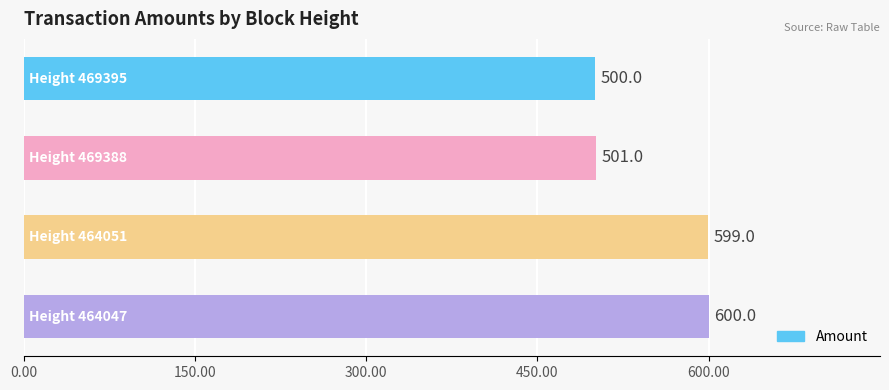

Reading bottom to top, list all the values displayed in this chart.

600	599	501	500